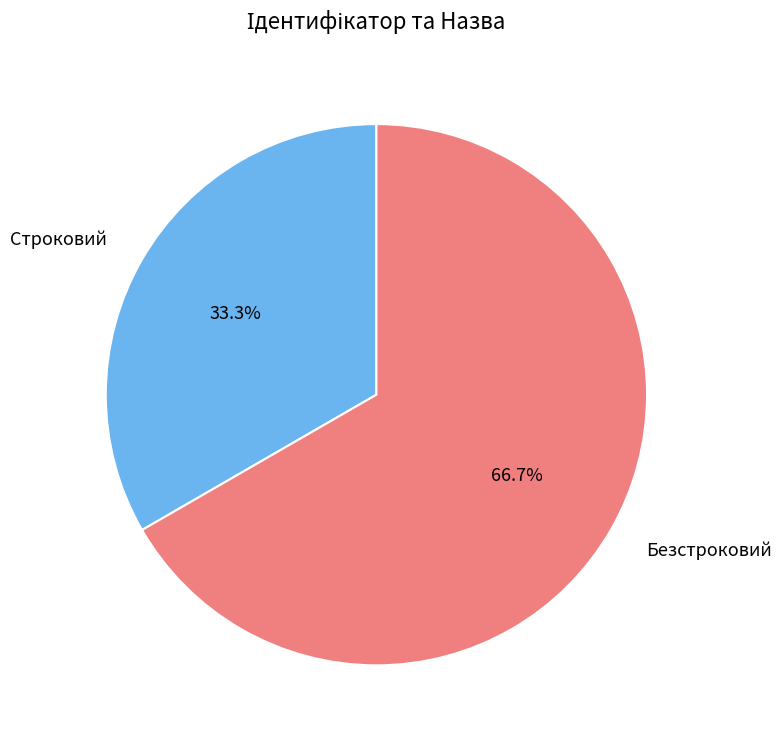

Is there any slice that represents more than half of the pie?

Yes